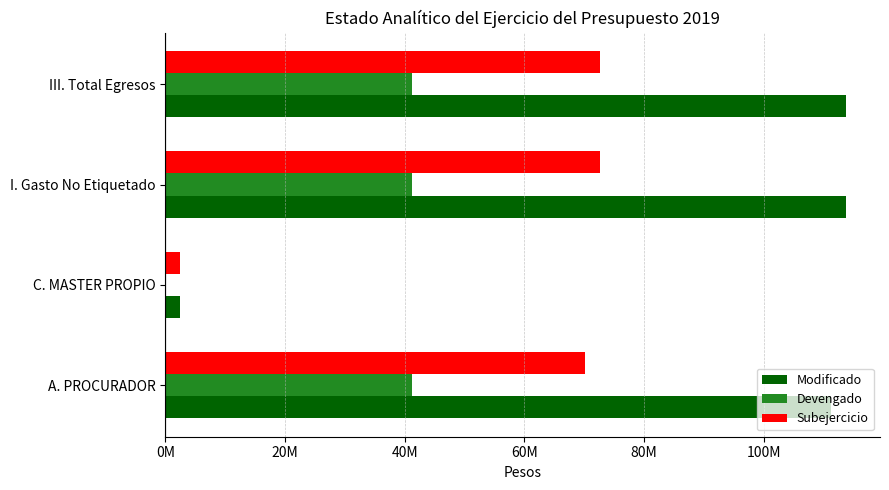

List the series in order of their peak value, lowest first.

Devengado, Subejercicio, Modificado